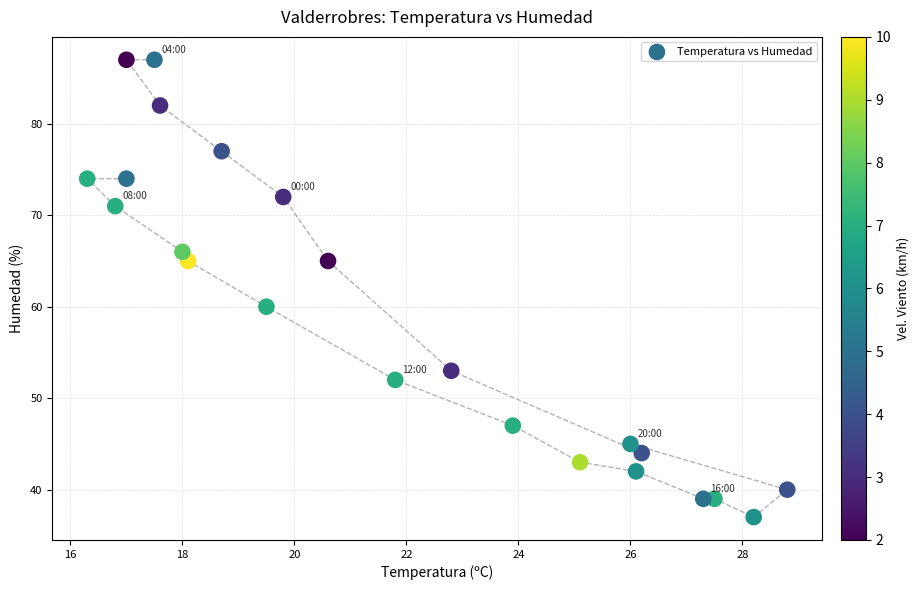

What Y value in the scatter plot is closest to 62?

60